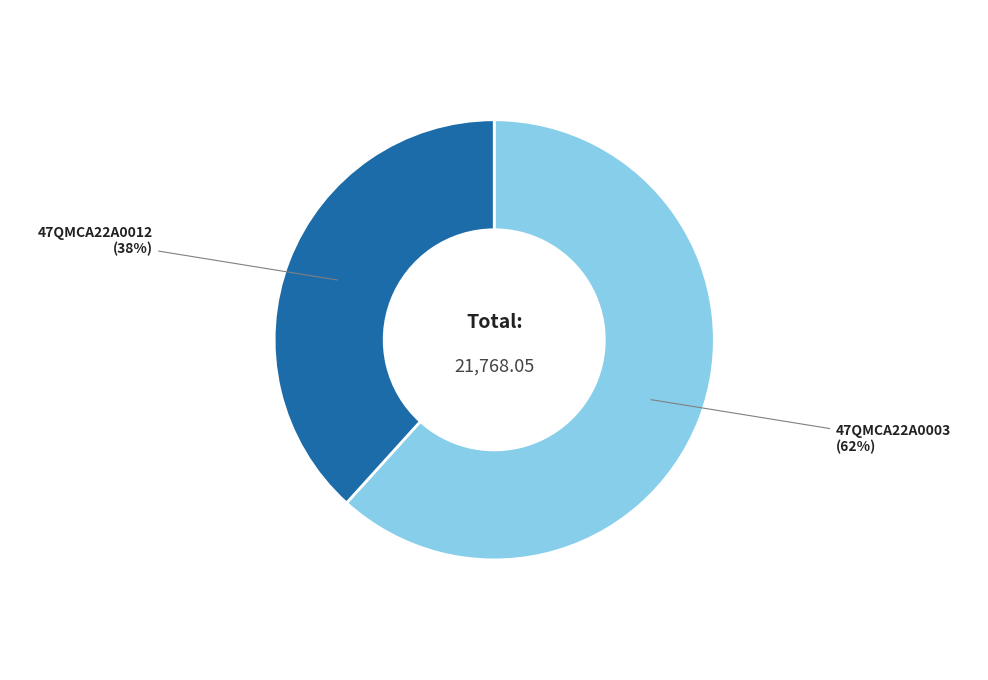

Does any single category account for the majority?

Yes